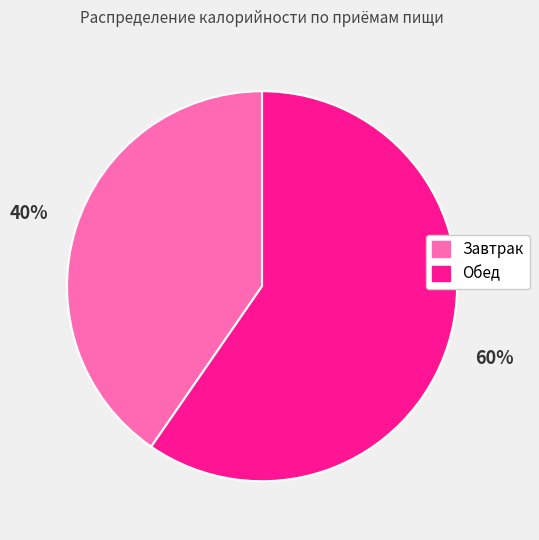

Is it true that Завтрак is 40% of the pie?

True